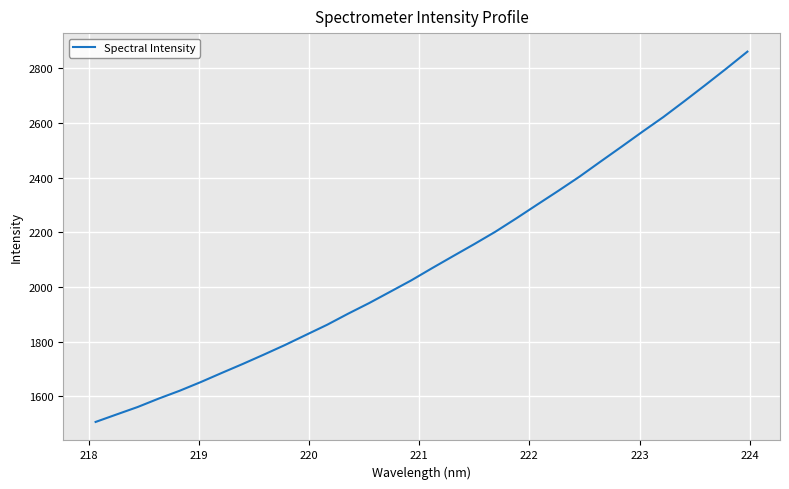

What is the sum of all values?

67024.9